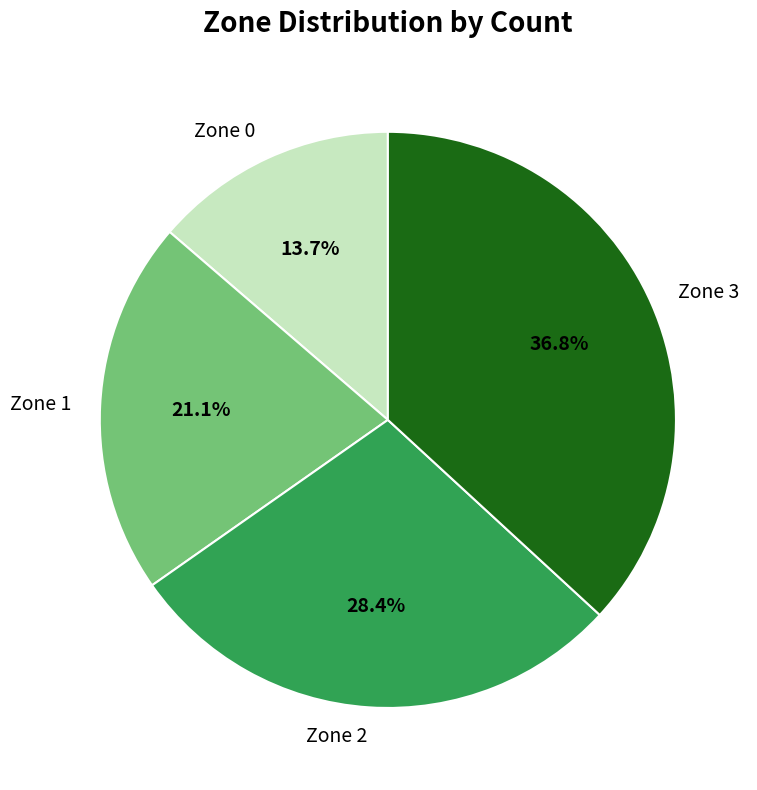

How many slices are in this pie chart?

4